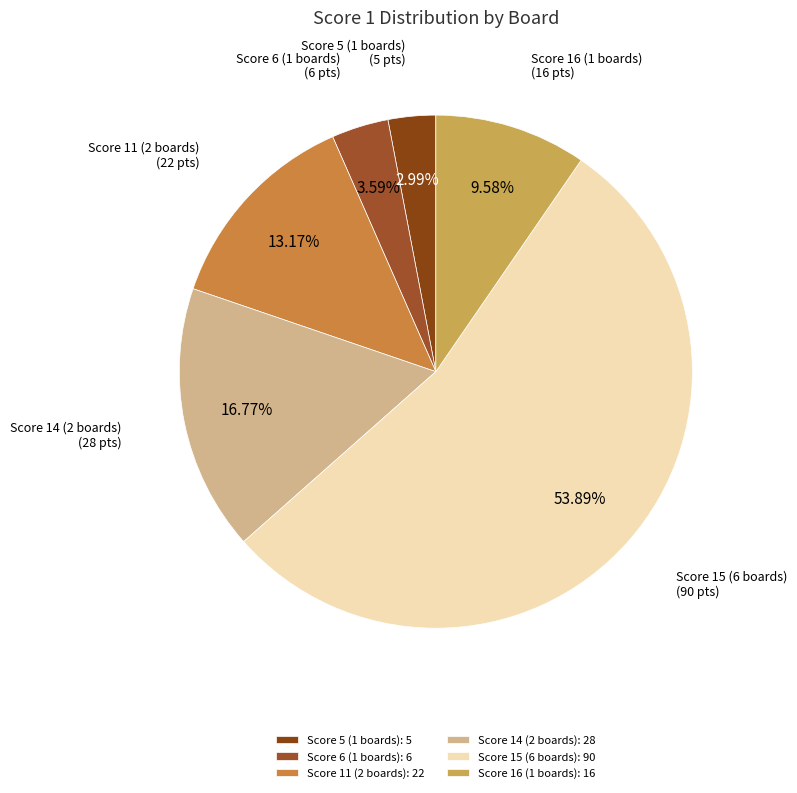

How many segments does this pie chart have?

6